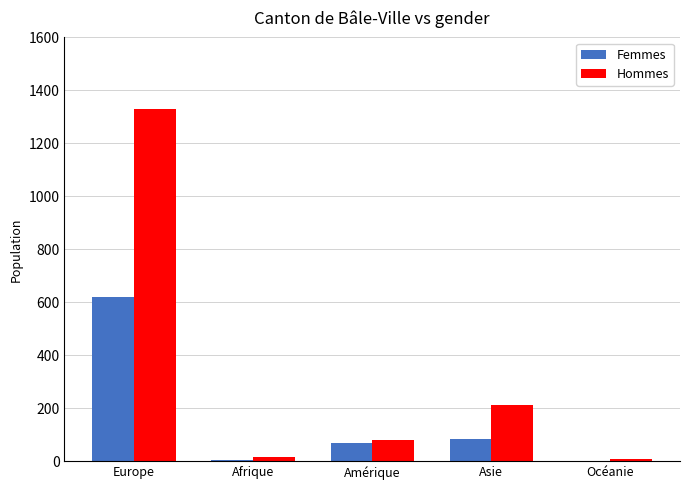

Is it true that Hommes equals 16 at Afrique?

True